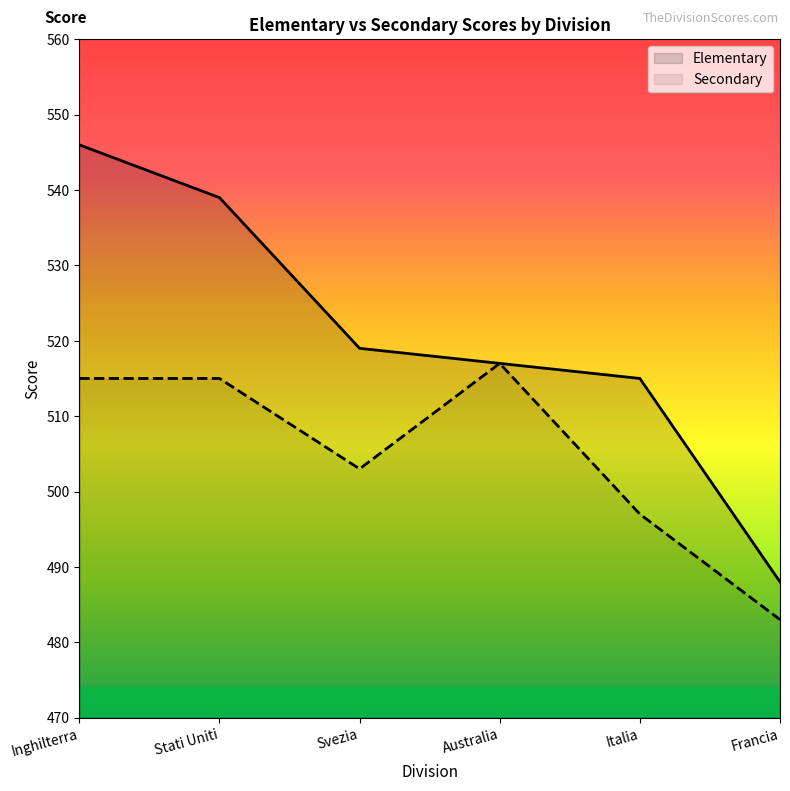

How many lines are shown in the chart?

2